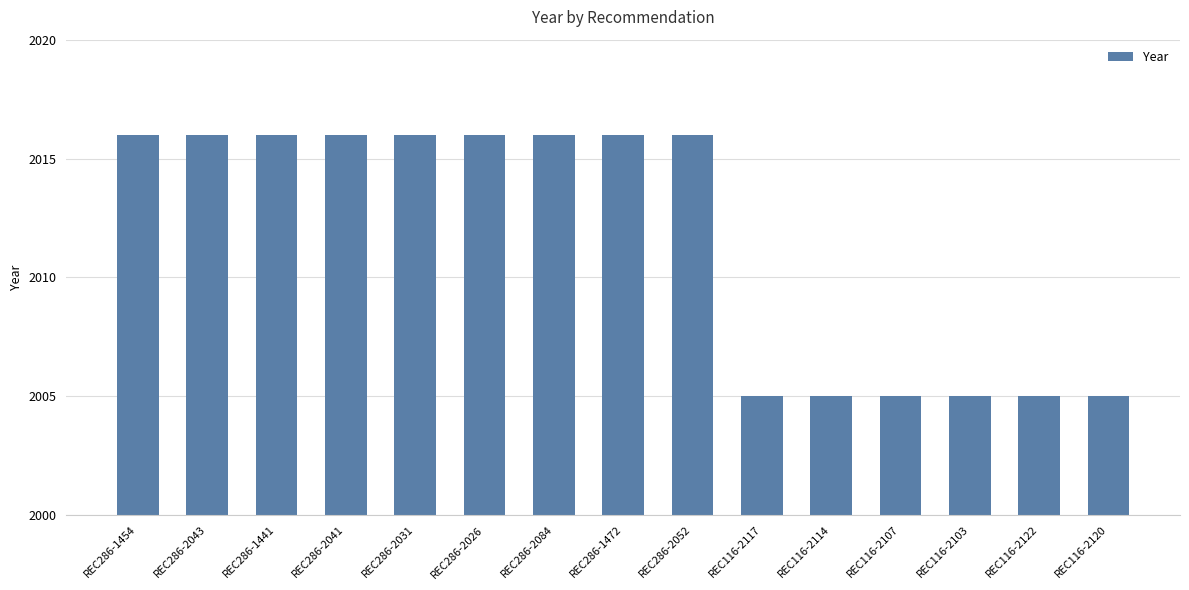

How many categories are shown in the chart?

15